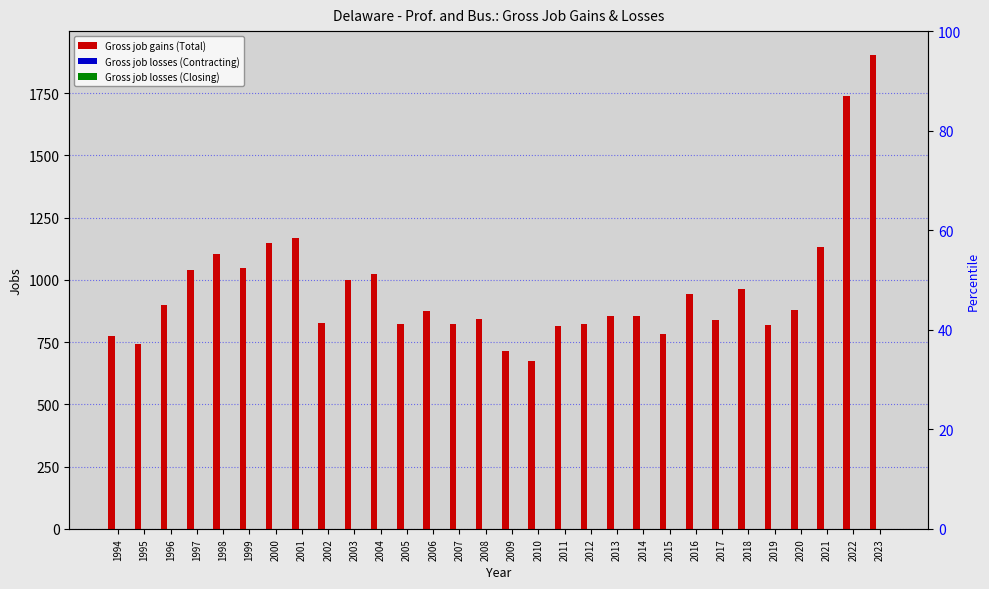

The Gross job losses (Contracting) series shows 0 at 2010. True or false?

True